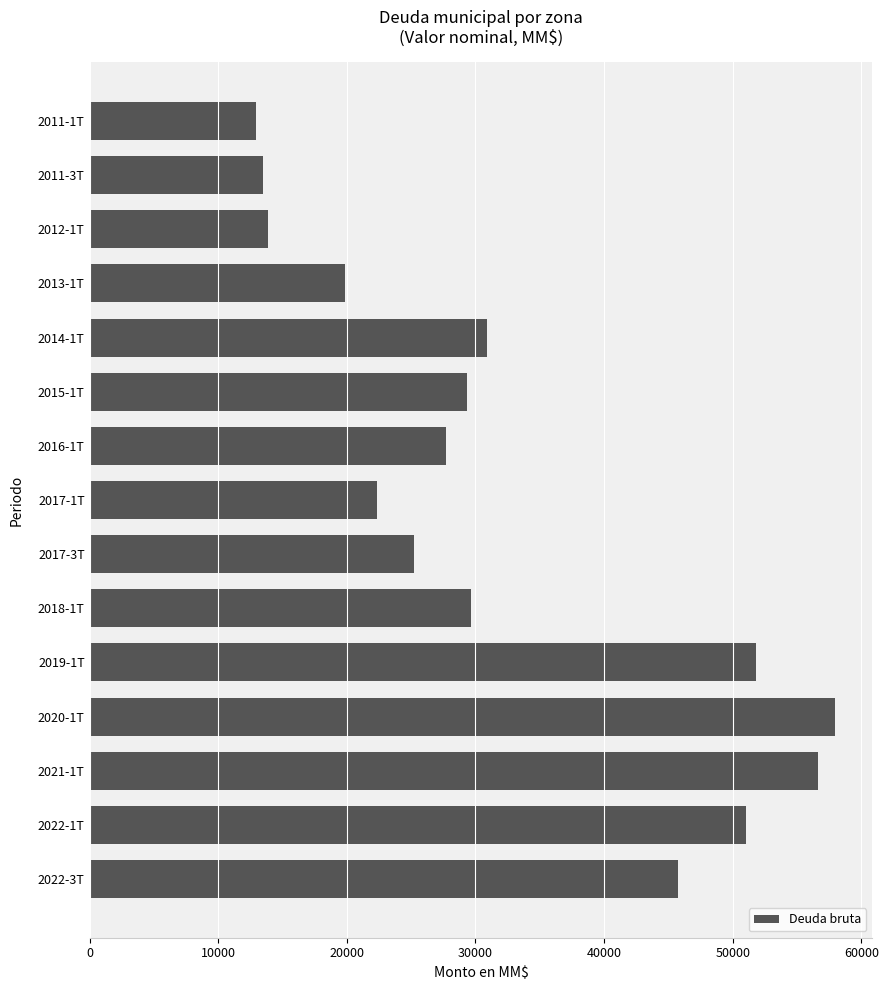

Where is the data nearest to the value 35450?

2014-1T